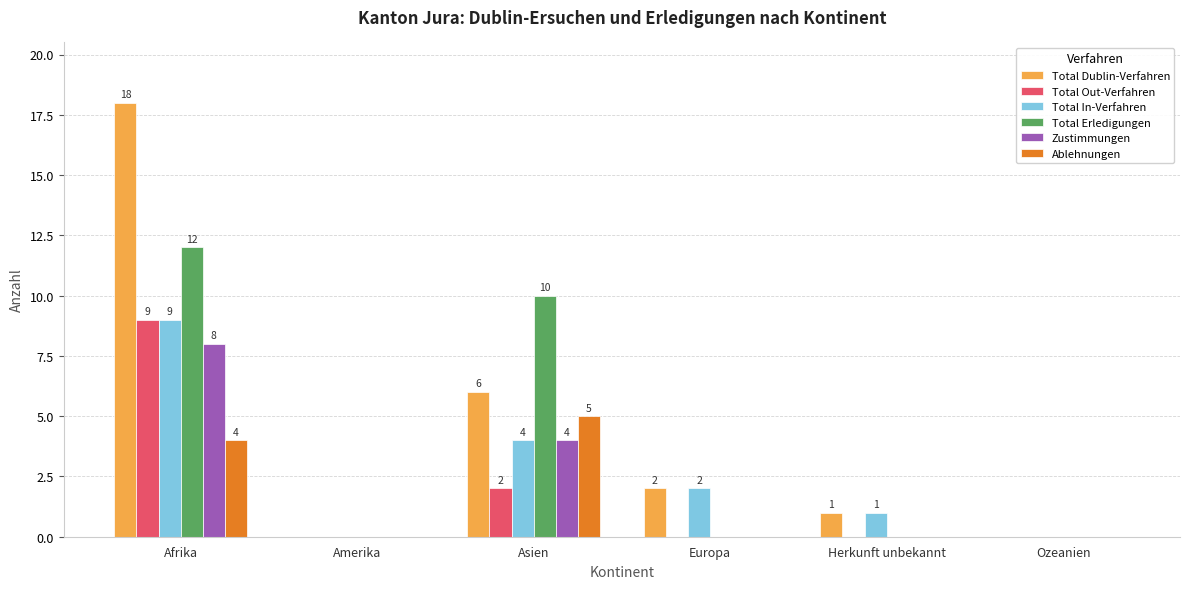

What is the sum of all Total Dublin-Verfahren values?

27